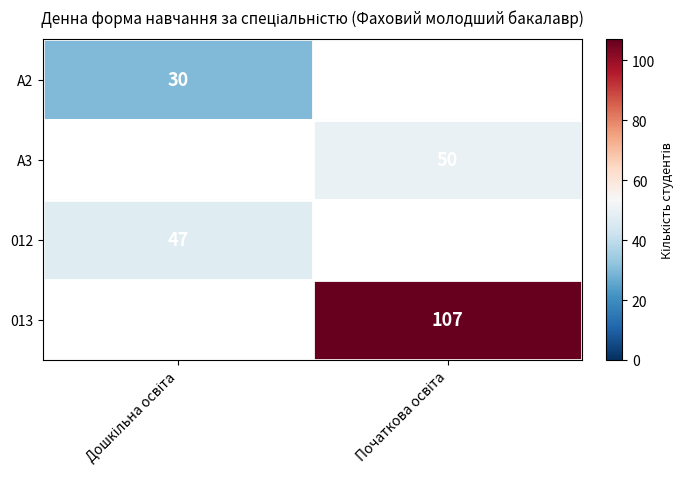

At which label is 012 closest to 47?

Дошкільна освіта